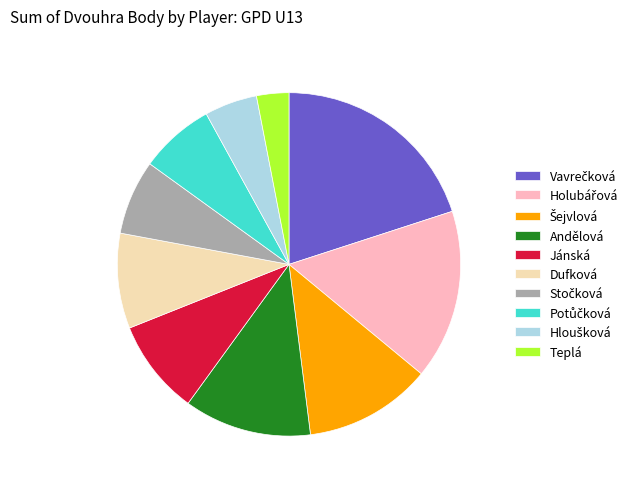

Count the number of slices in the pie.

10